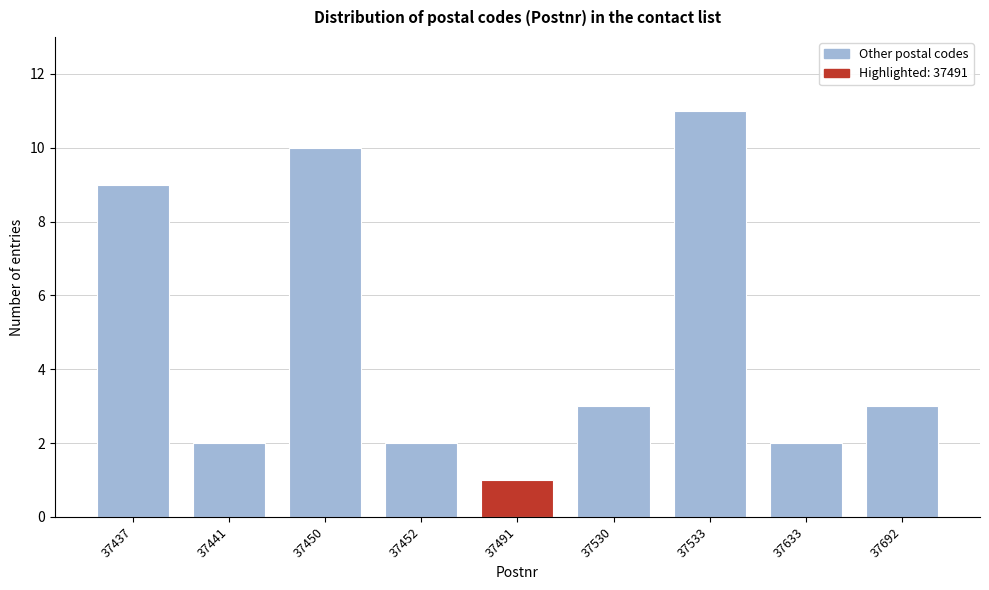

Reading left to right, list all the values displayed in this chart.

9	2	10	2	1	3	11	2	3